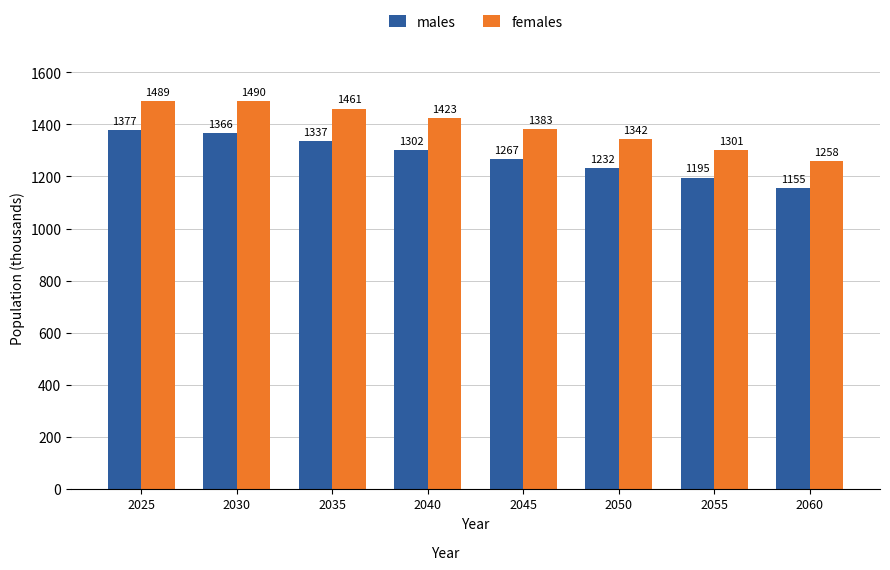

True or false: males has a value of 1232.3 at 2050.

True